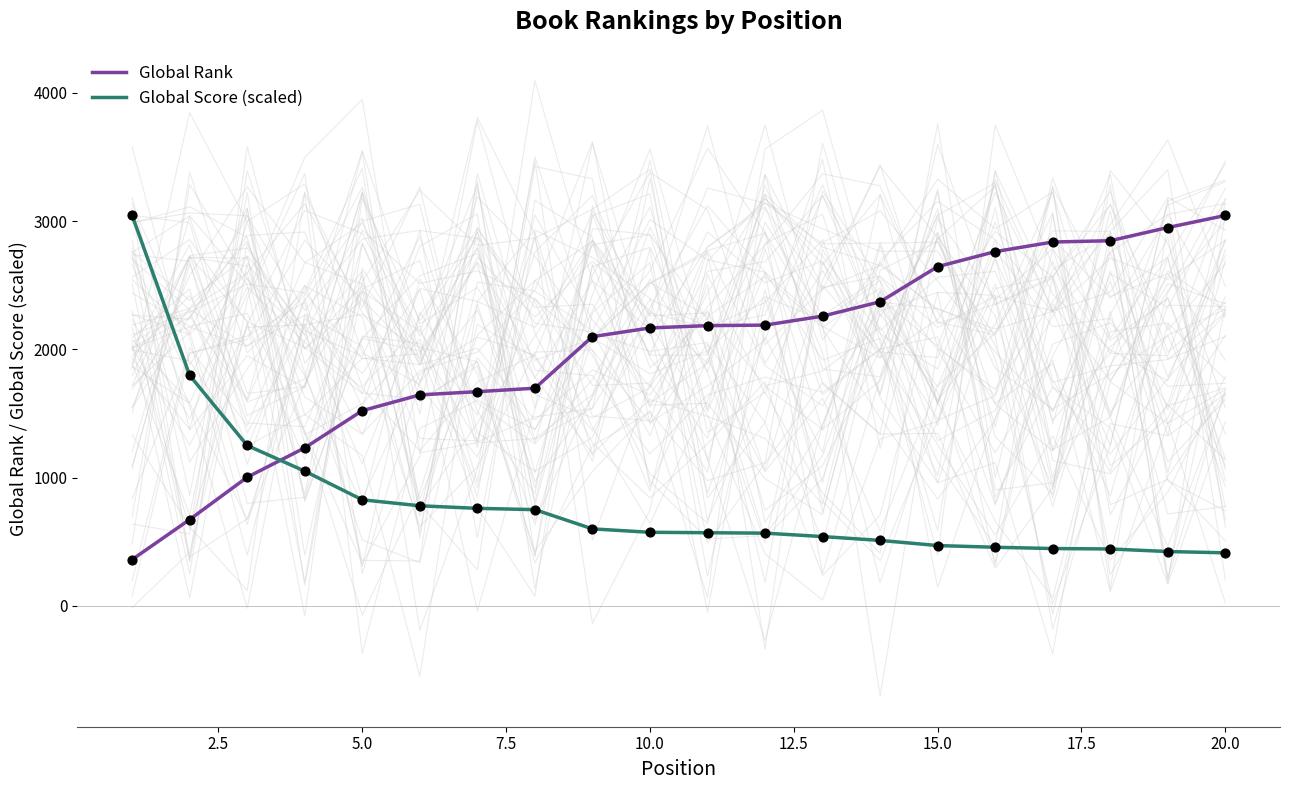

What is the maximum value for Global Score (scaled)?

3044.0